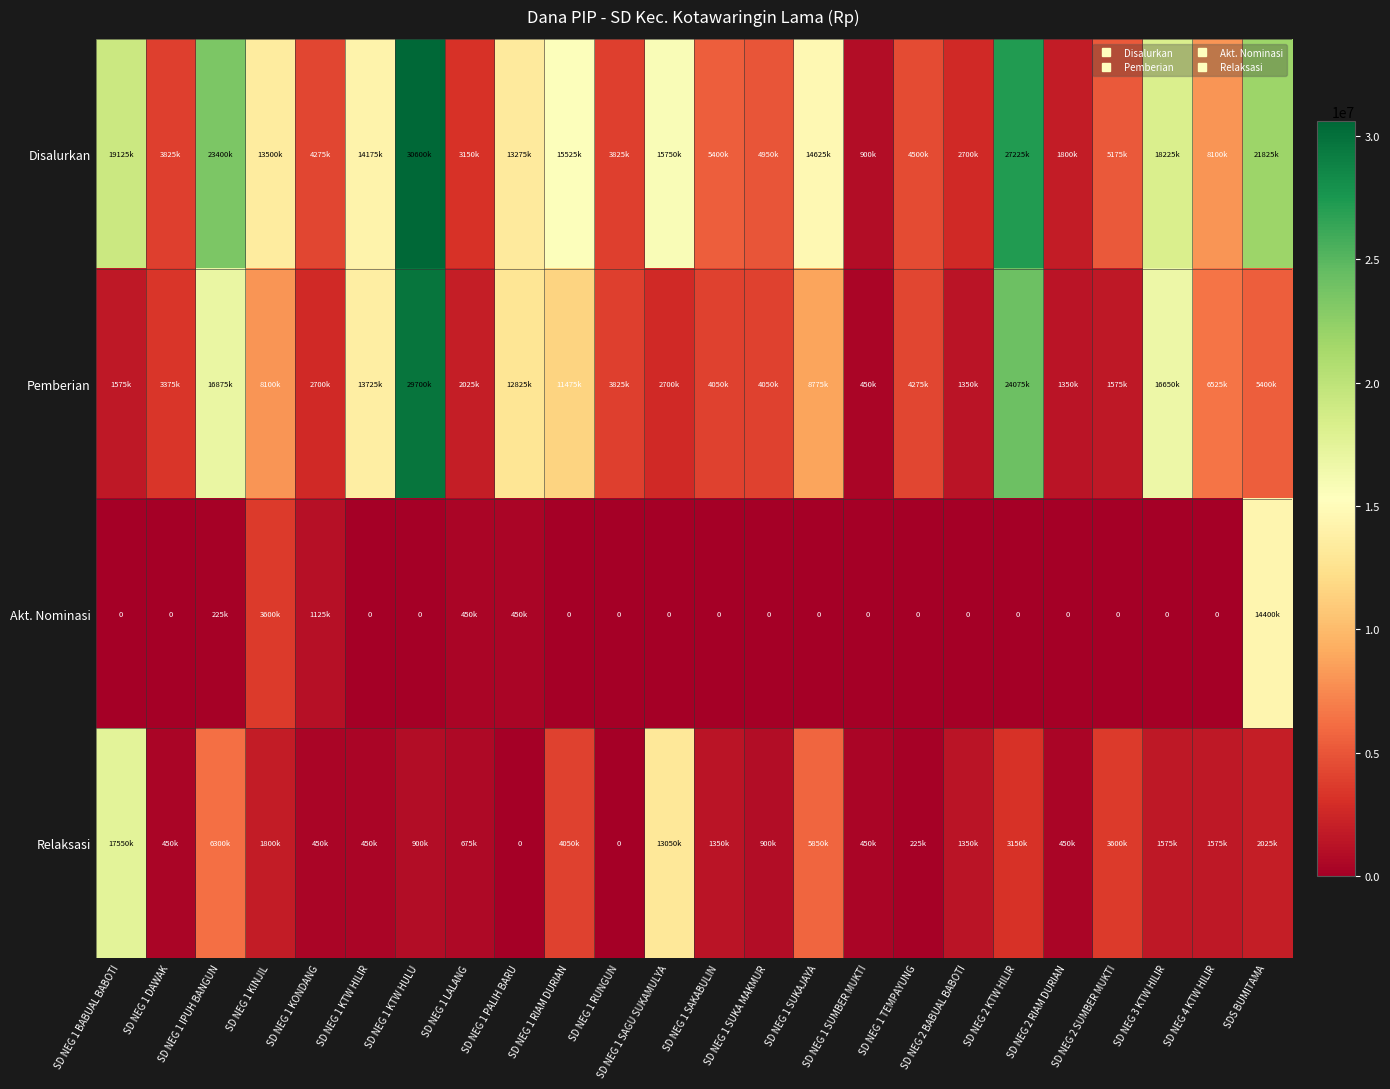

What is the sum of all Akt. Nominasi values?

20250000